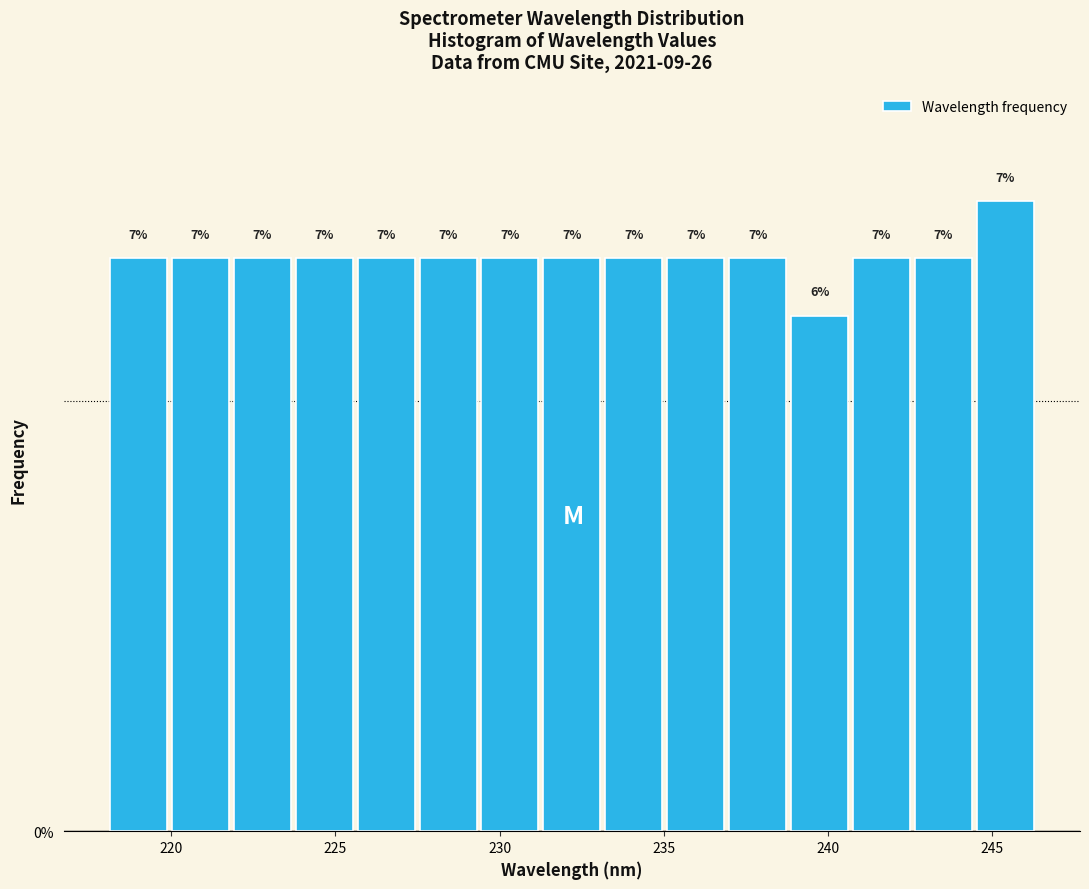

Around what value on the x-axis is the tallest bar? Give the approximate position of its centre, as read against the axis.

245.5